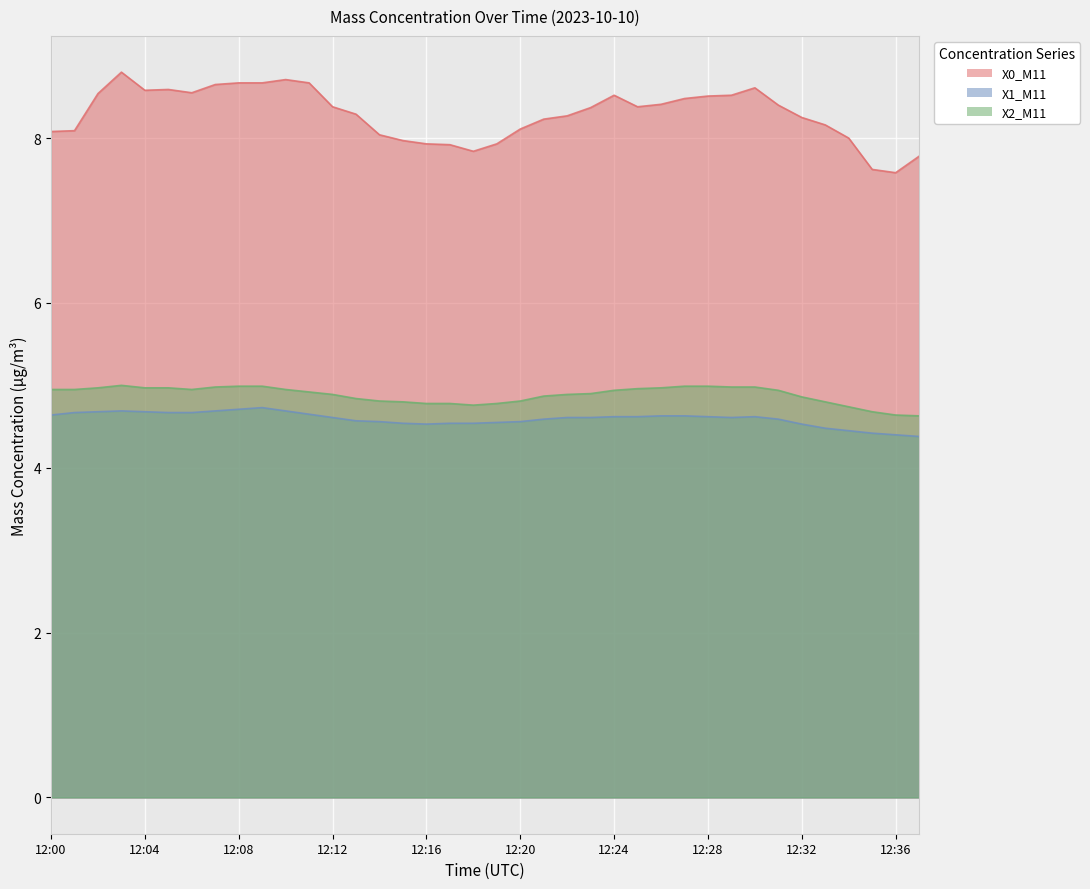

In X2_M11, how many points are lower than both neighbors (excluding endpoints)?

2